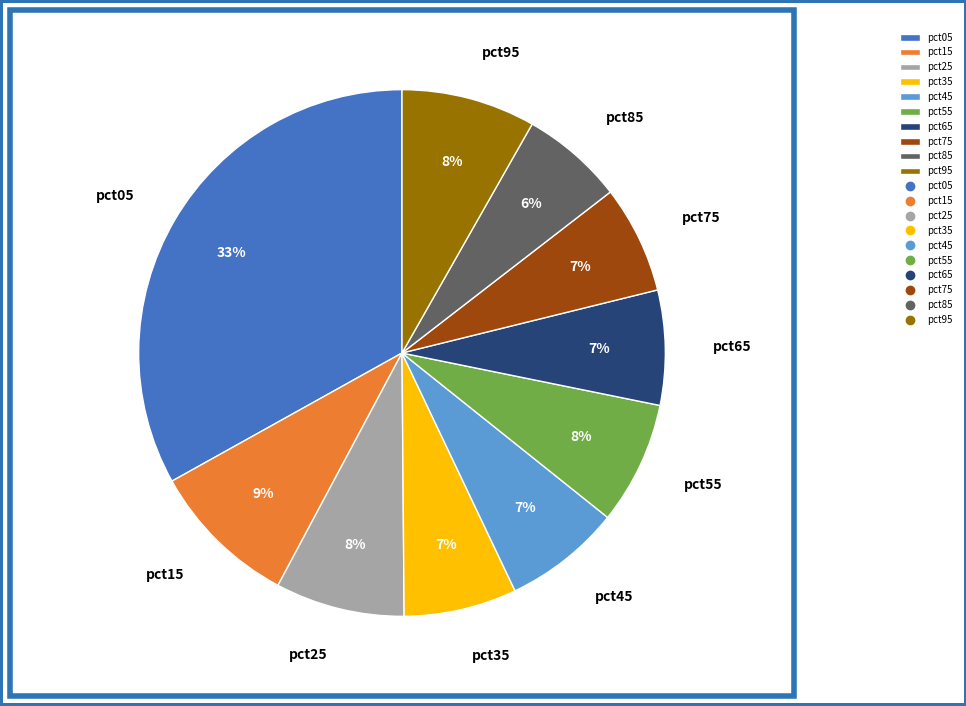

How many segments does this pie chart have?

10